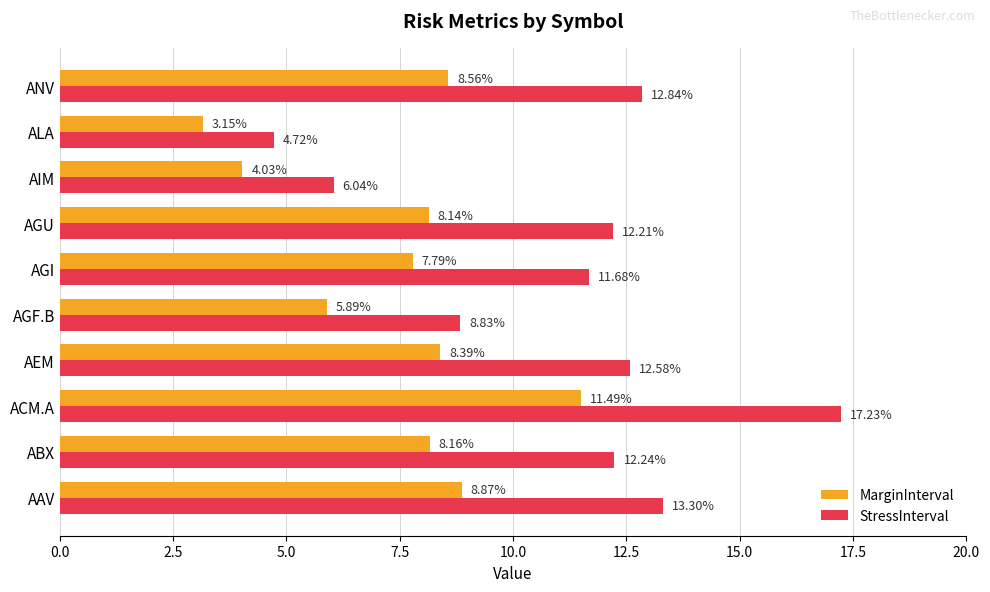

At which label is MarginInterval closest to 7?

AGI